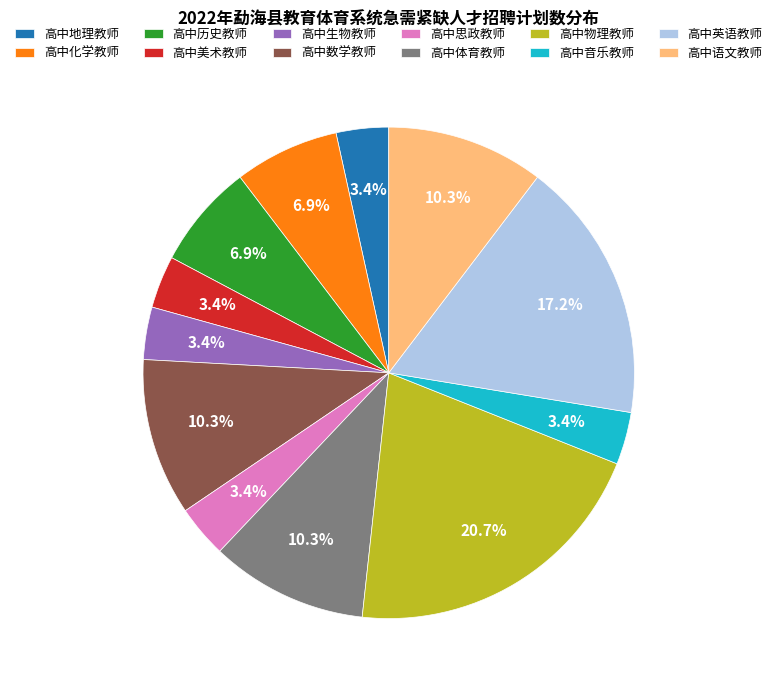

Is there any slice that represents more than half of the pie?

No